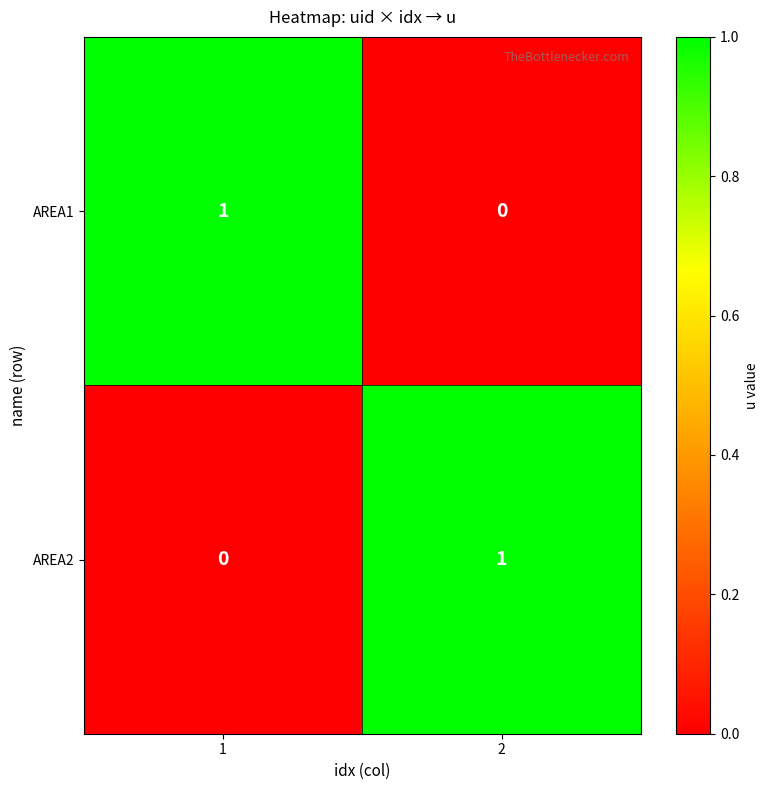

Is the value of AREA2 at 2 greater than the value of AREA1 at 2?

Yes